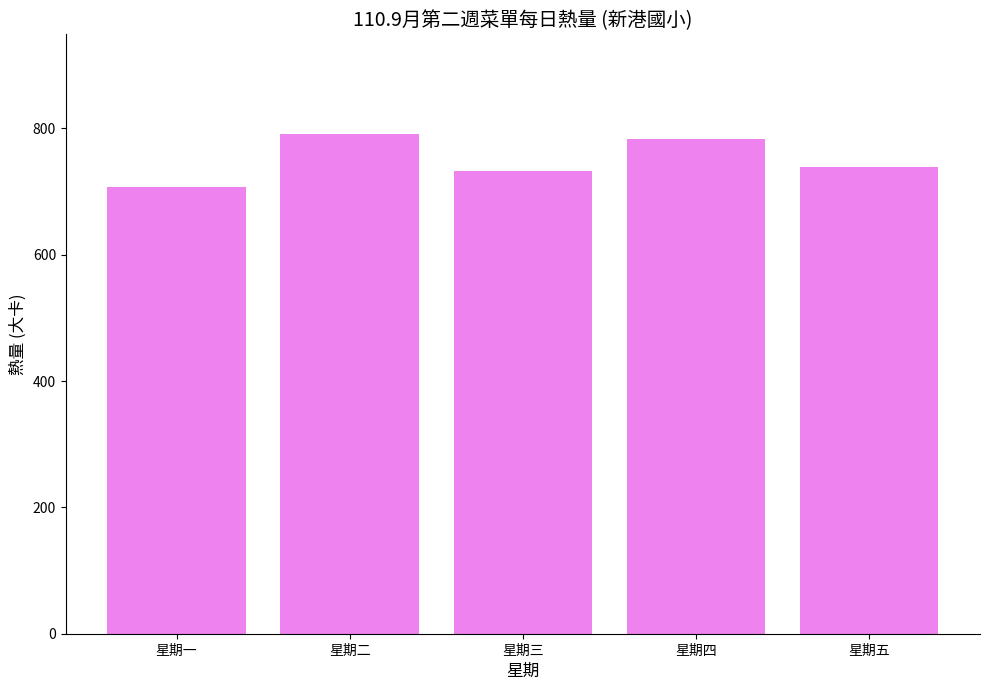

What is the difference between the second highest and second lowest values?

50.3